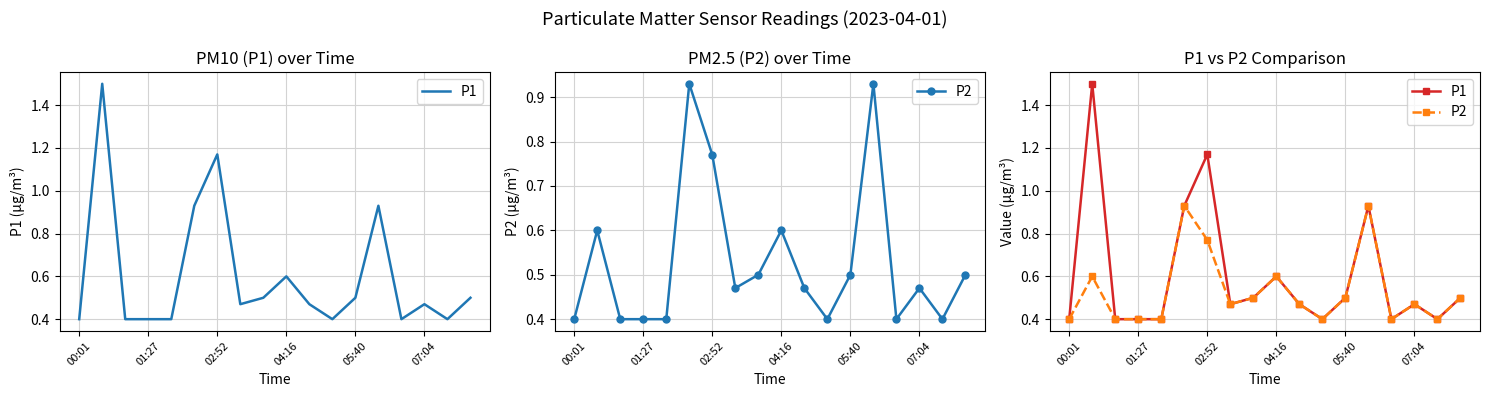

Reading left to right, transcribe all the data shown in this chart.

P1: 0.4	1.5	0.4	0.4	0.4	0.9	1.2	0.5	0.5	0.6	0.5	0.4	0.5	0.9	0.4	0.5	0.4	0.5
P2: 0.4	0.6	0.4	0.4	0.4	0.9	0.8	0.5	0.5	0.6	0.5	0.4	0.5	0.9	0.4	0.5	0.4	0.5